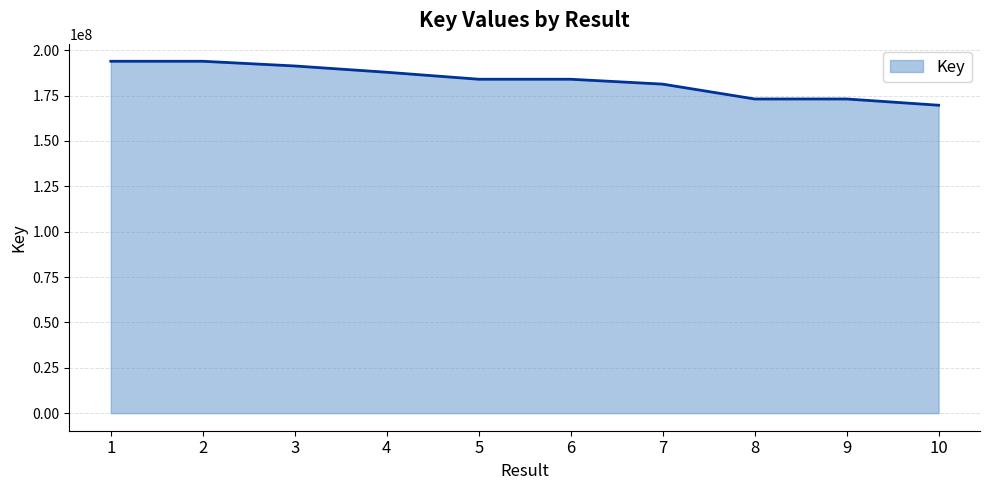

What is the difference between the values at 5 and 2?

9906328